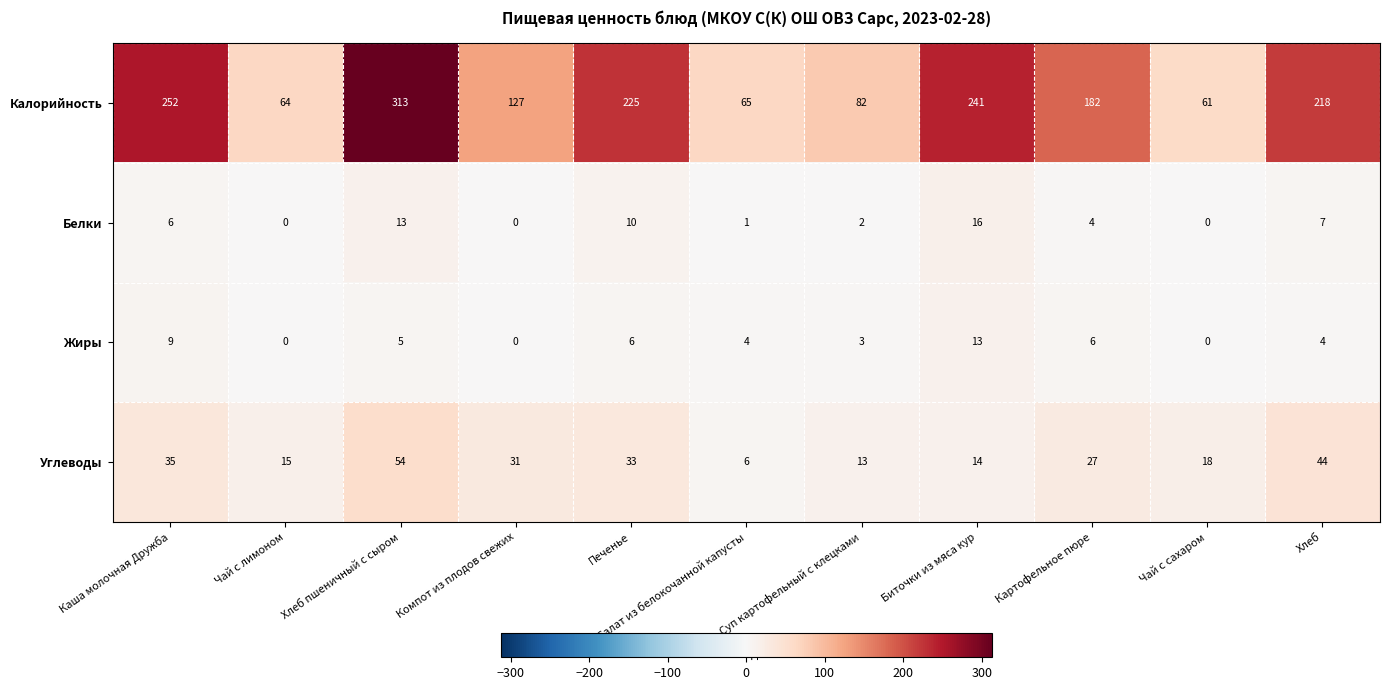

How many series are shown in this chart?

4